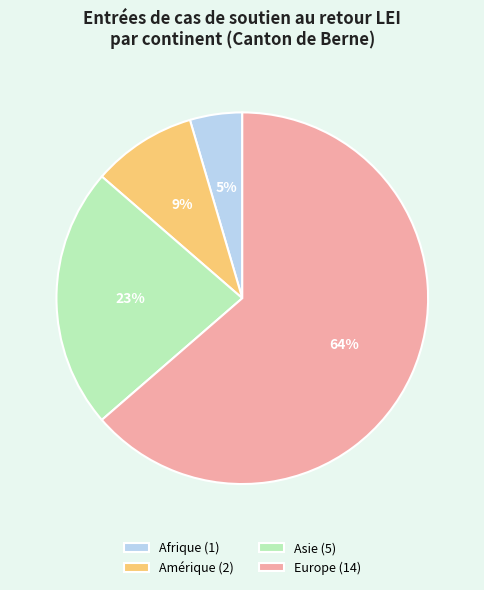

Between Afrique and Amérique, which is larger?

Amérique